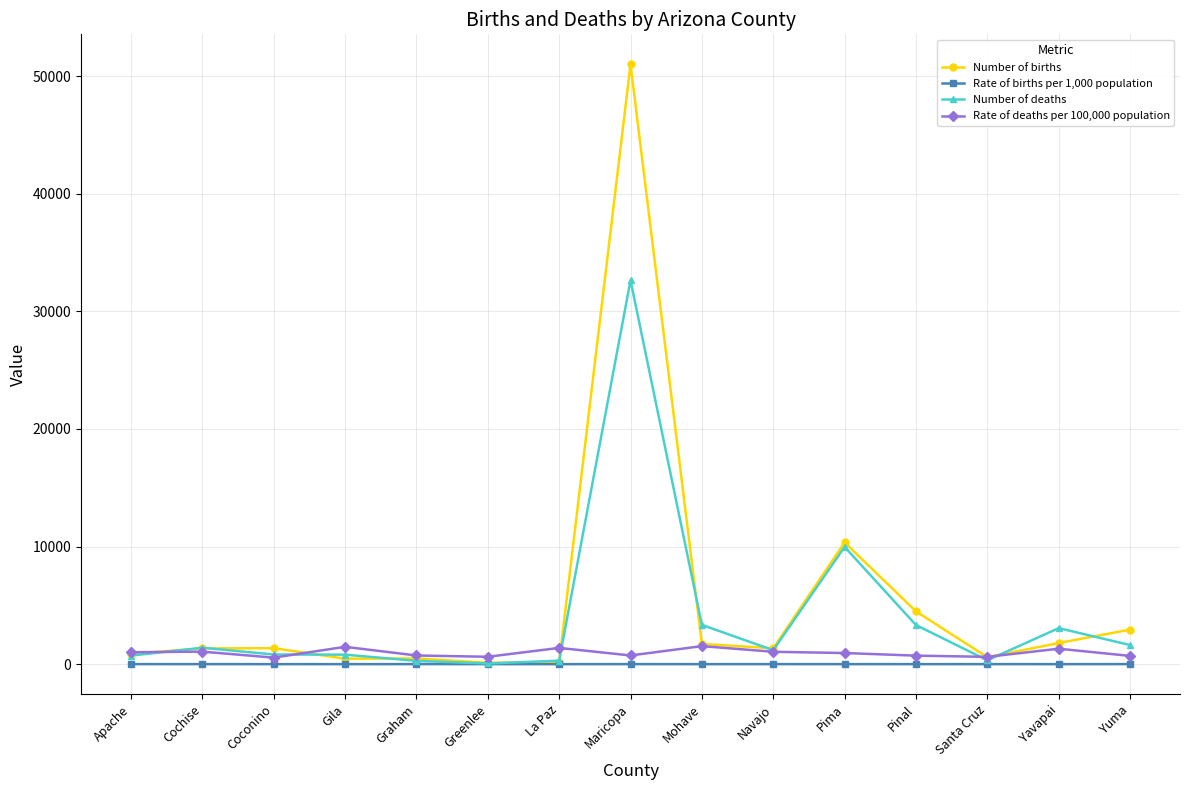

At which label does Number of births reach its peak?

Maricopa